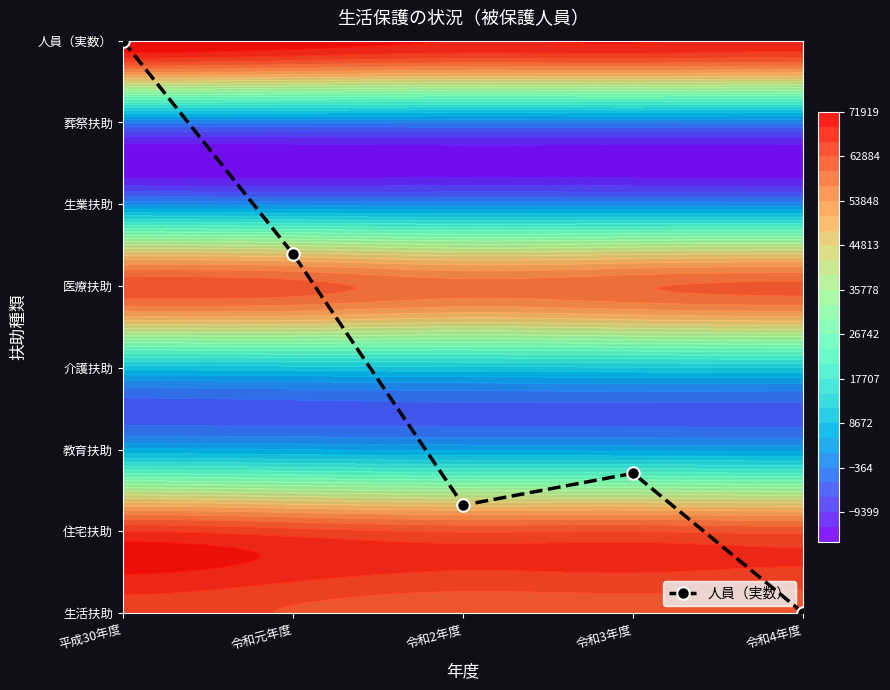

Reading left to right, transcribe all the data shown in this chart.

7.0	4.4	1.3	1.7	0.0